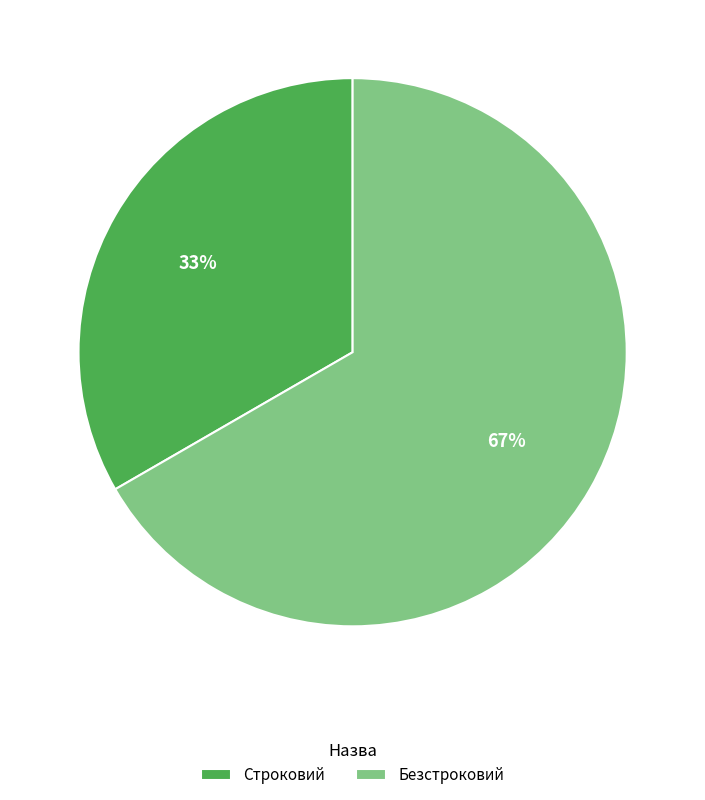

Is the sum of Строковий and Безстроковий greater than half?

Yes